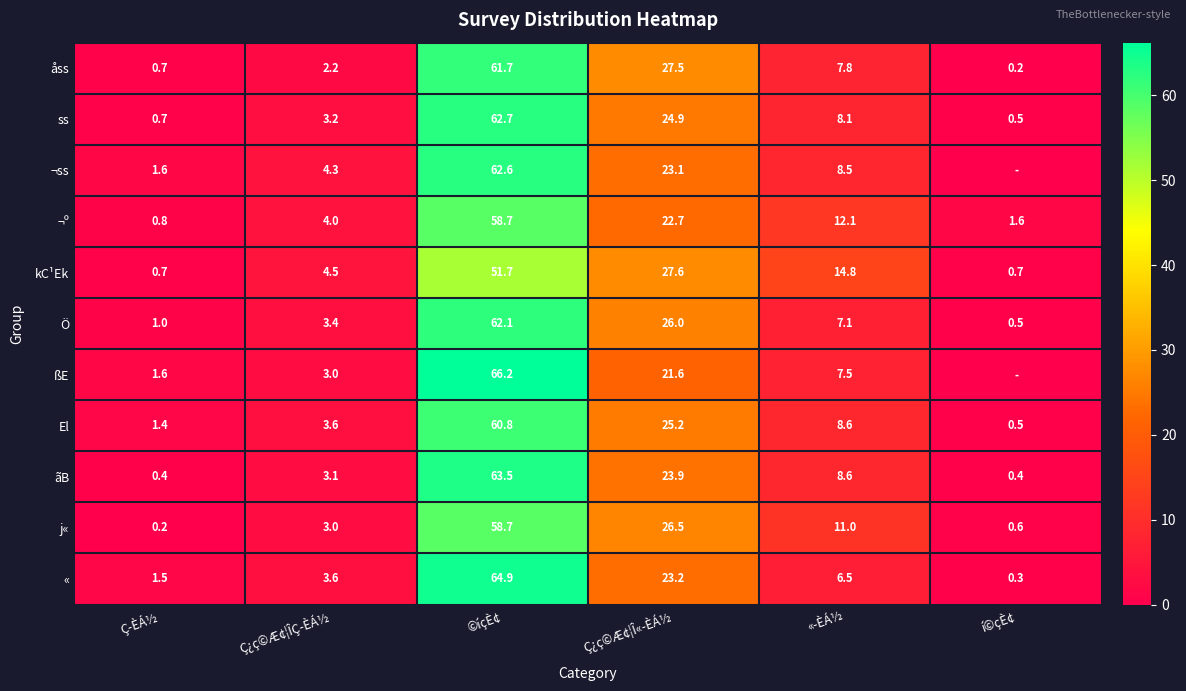

Which category has the lowest value in the ¬º series?

Ç­ÈÁ½